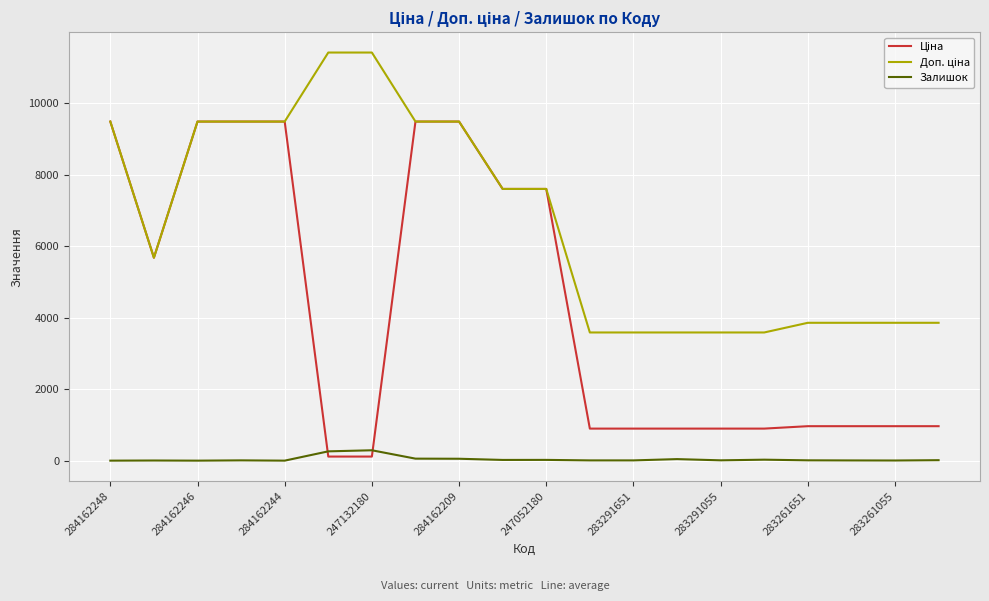

Does the chart have visible grid lines?

Yes